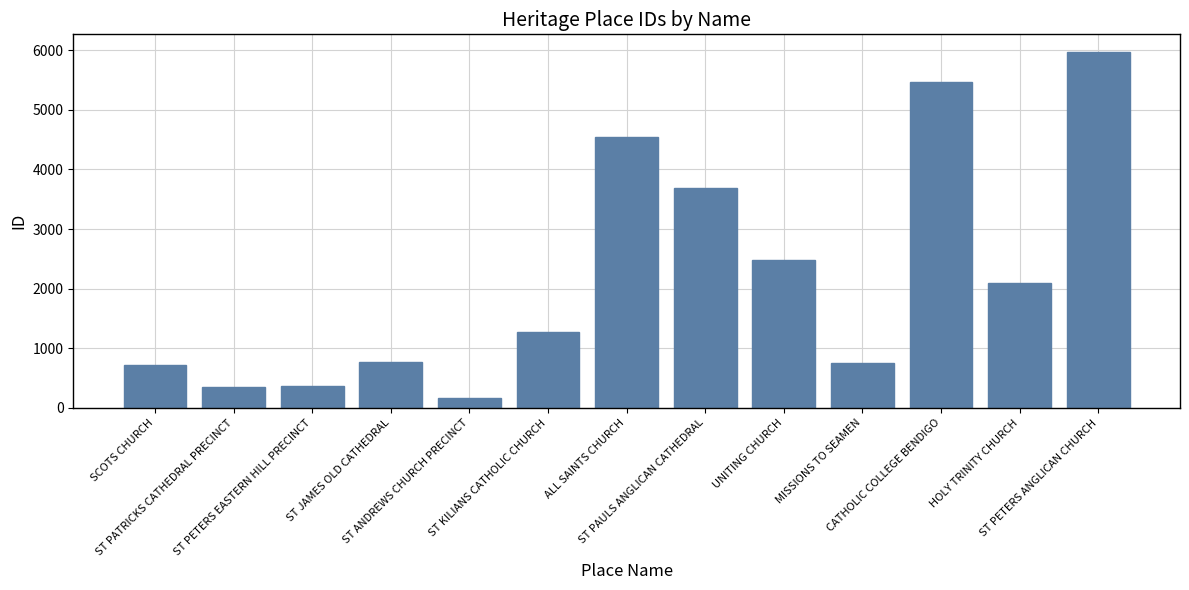

Approximately how many times larger is the value at MISSIONS TO SEAMEN compared to ST PETERS EASTERN HILL PRECINCT?

2.1